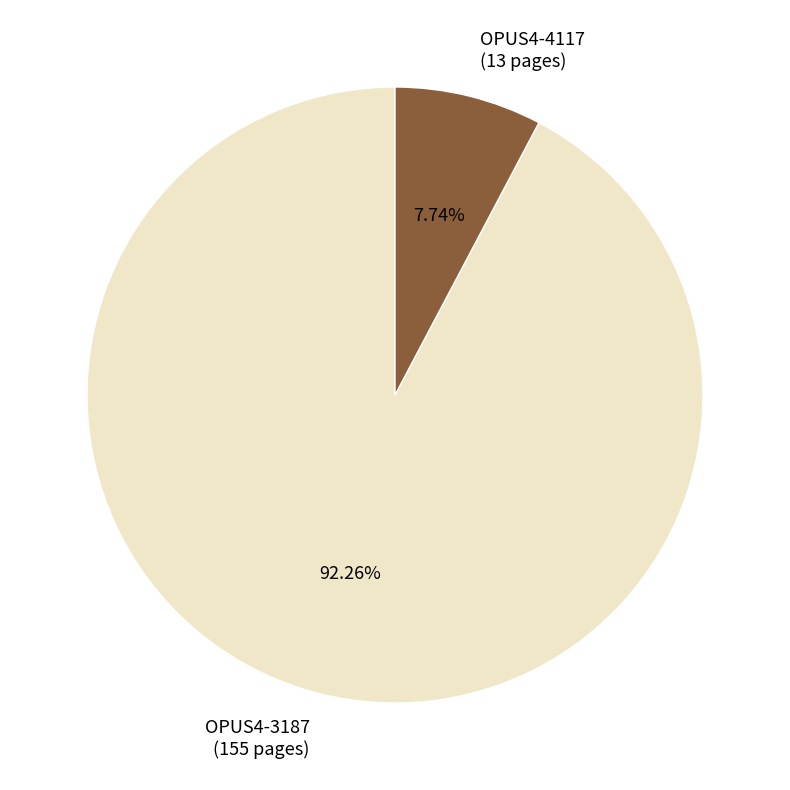

True or false: OPUS4-3187 accounts for 99% of the total.

False